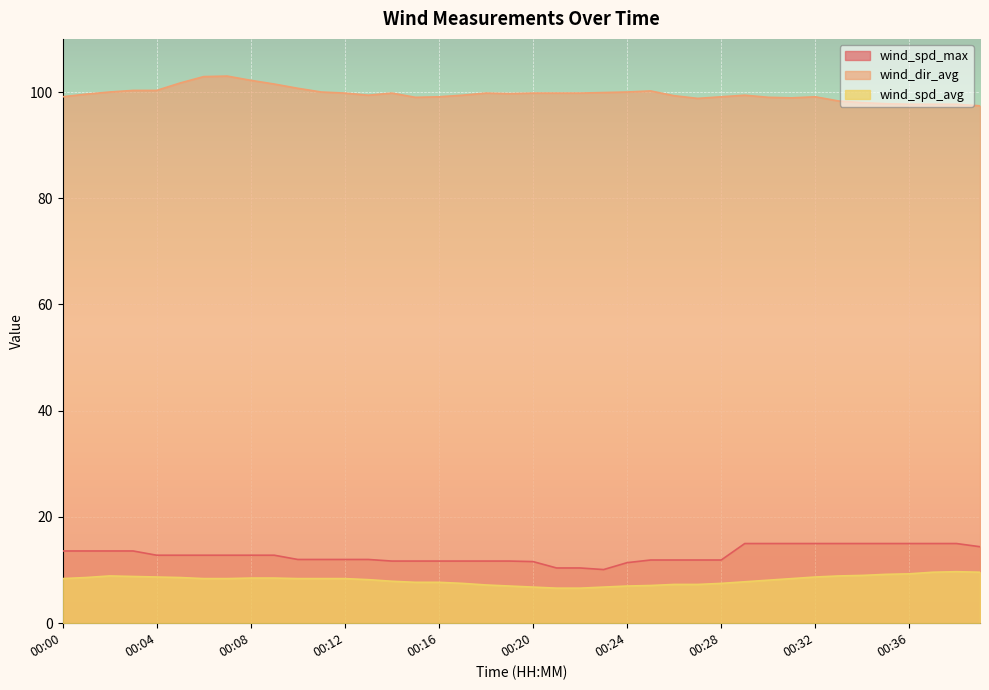

Which series has the widest spread of values?

wind_dir_avg